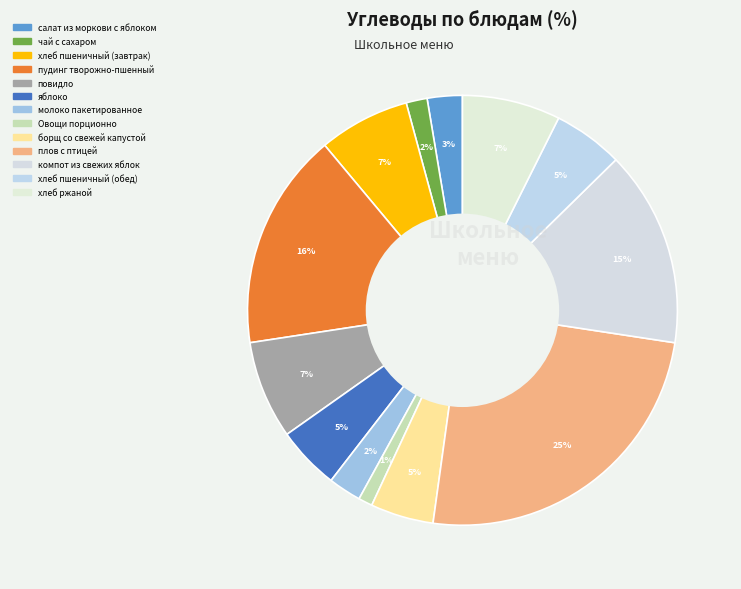

How many slices are in this pie chart?

13